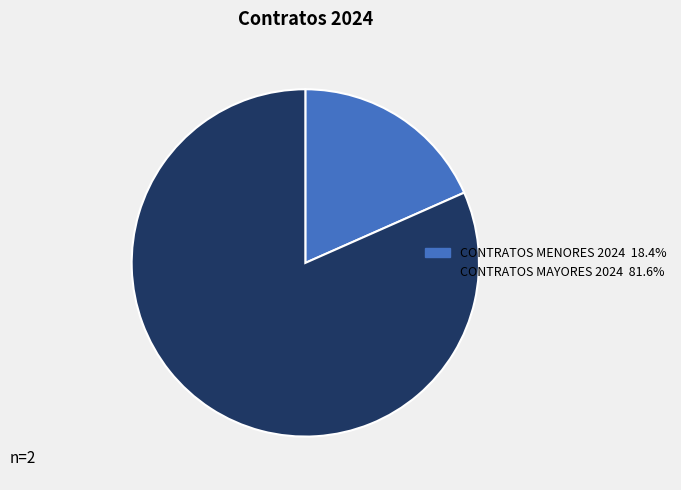

What is the largest slice in the pie chart?

CONTRATOS MAYORES 2024